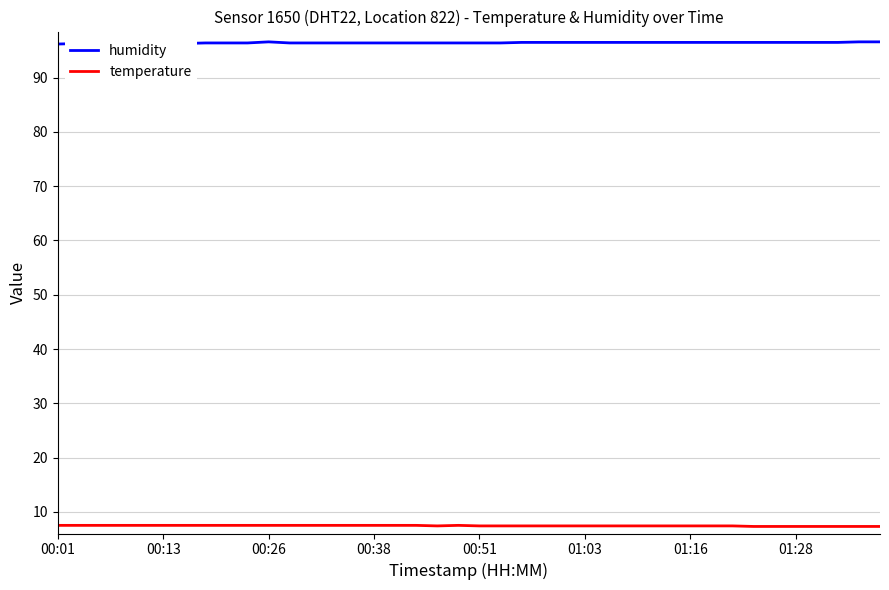

True or false: temperature and humidity cross at least once.

False